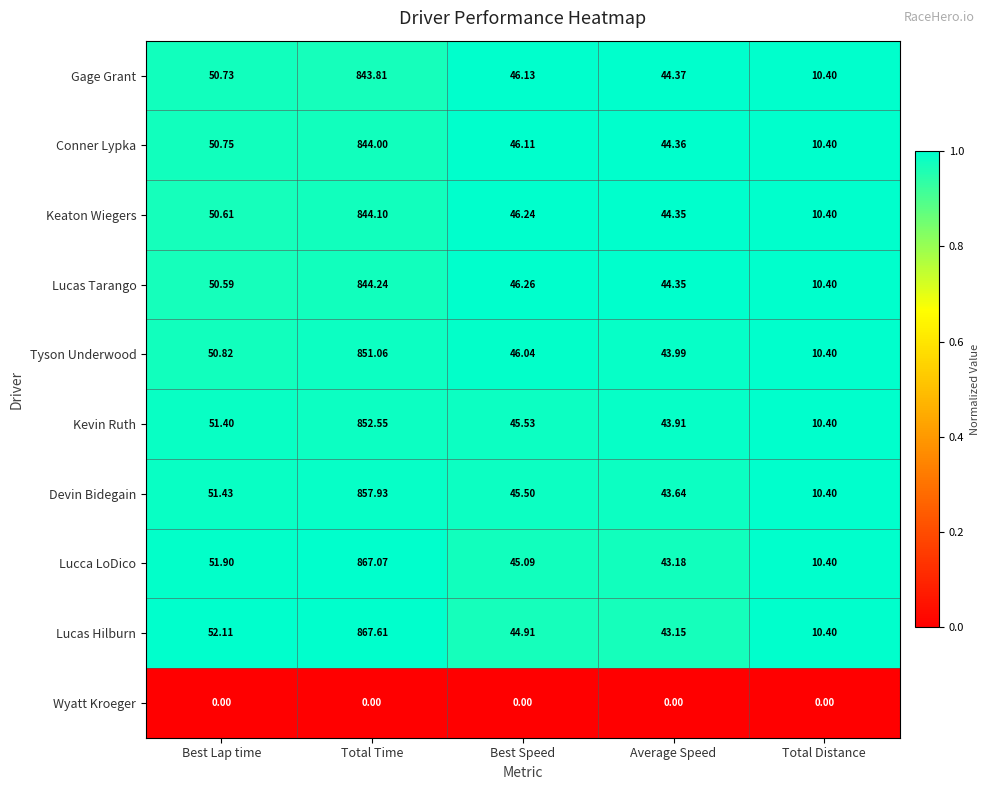

Is the value of Kevin Ruth at Average Speed greater than the value of Lucas Tarango at Best Speed?

No